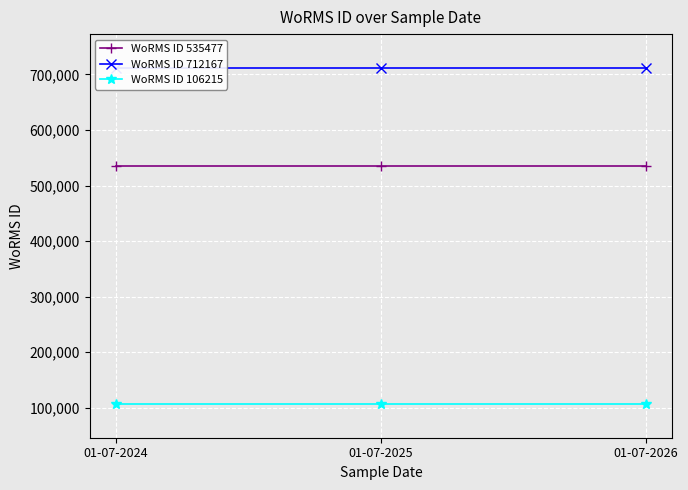

Rank the series by their average value, from lowest to highest.

WoRMS ID 106215, WoRMS ID 535477, WoRMS ID 712167